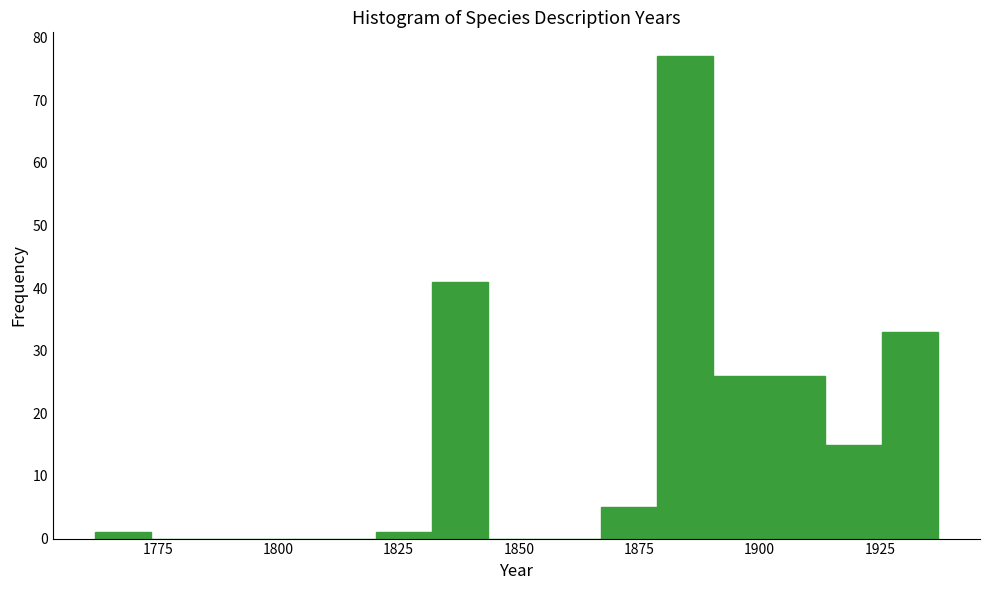

Around what value on the x-axis is the tallest bar? Give the approximate position of its centre, as read against the axis.

1885